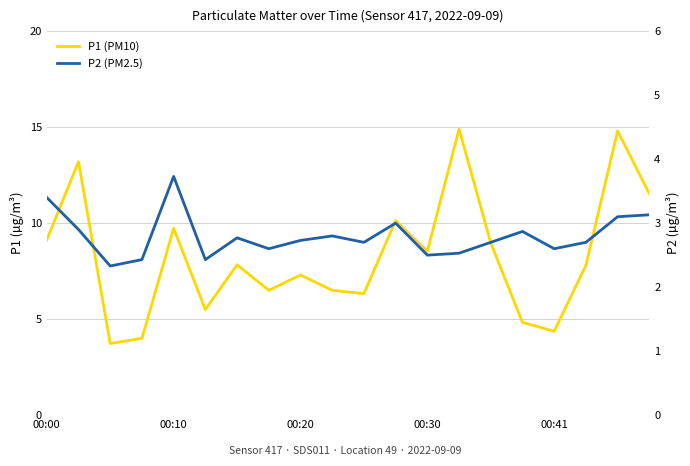

What position from the left is 7?

8